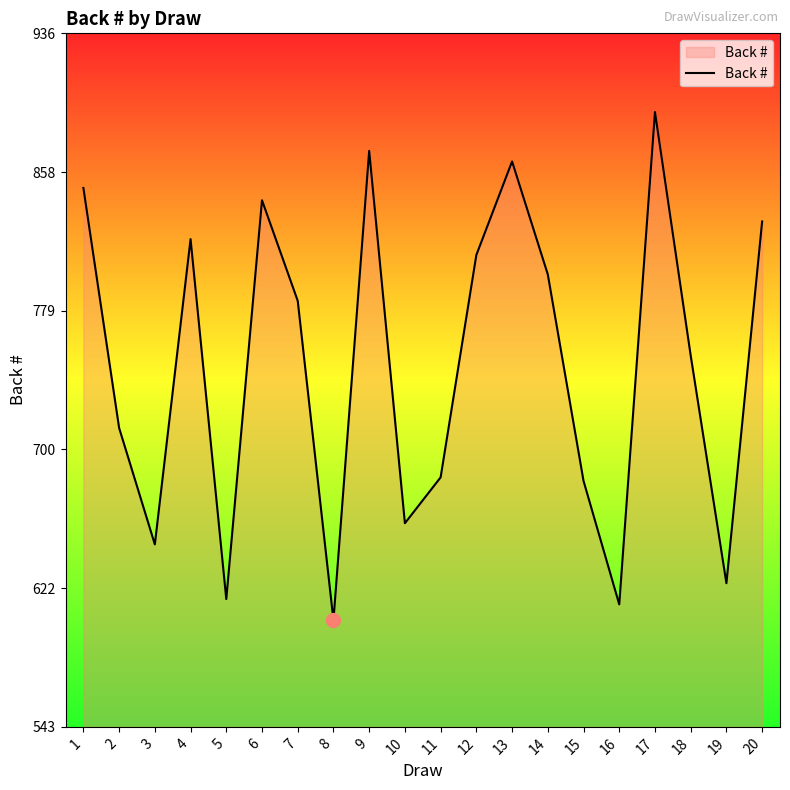

What is the maximum value shown in the chart?

892